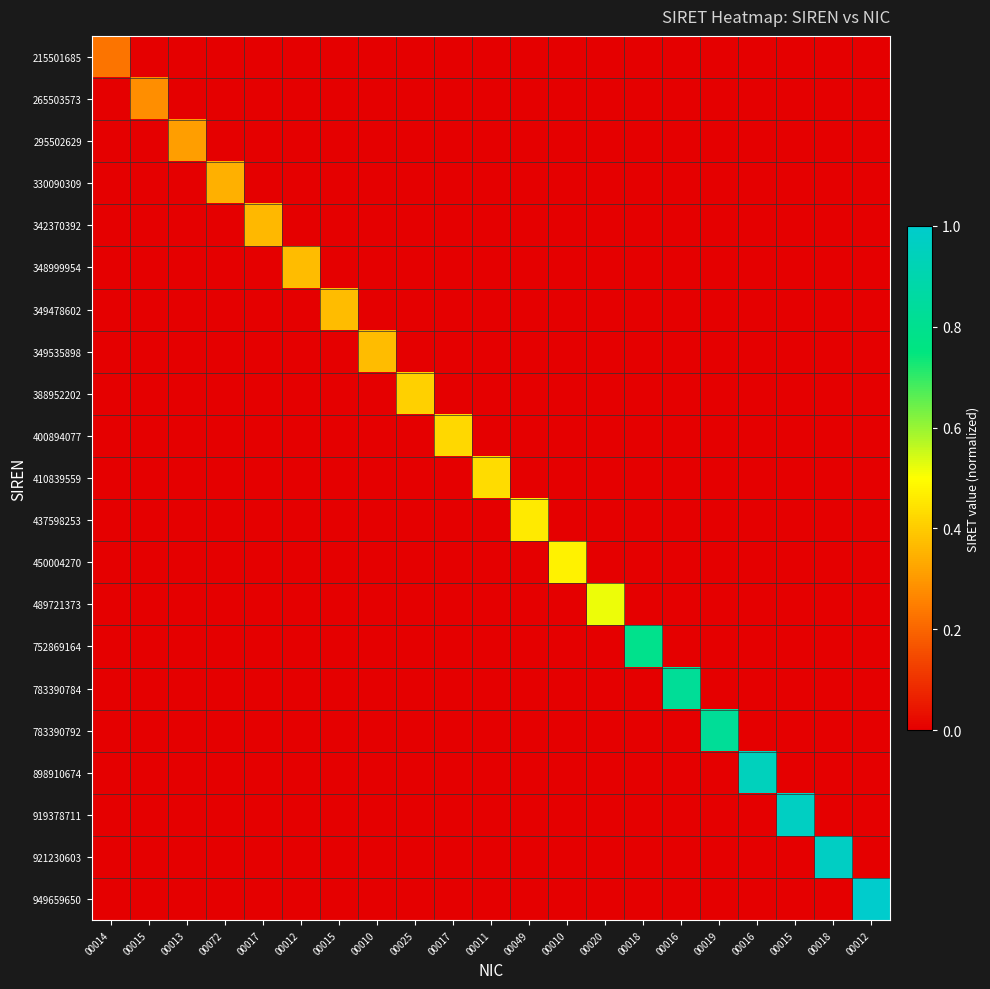

Which series has the largest total across all categories?

949659650